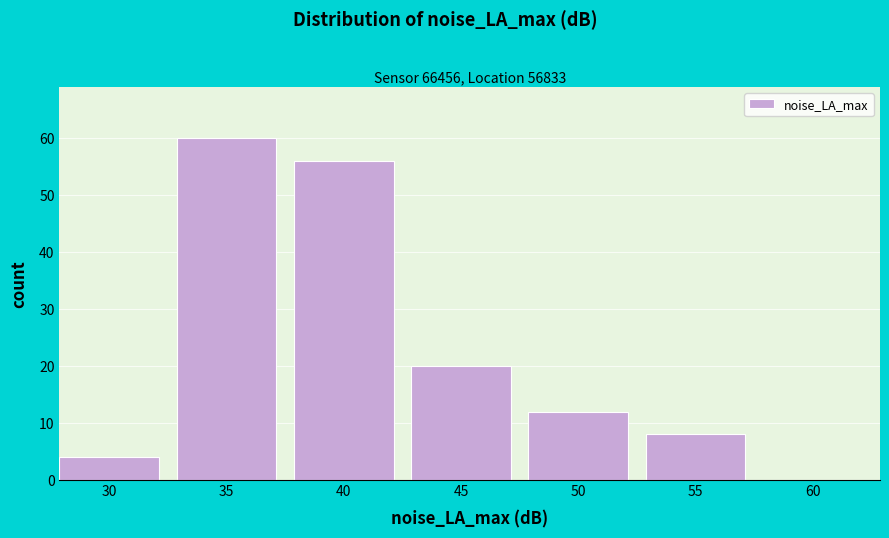

Reading left to right, extract all data points from this chart.

30=4	35=60	40=56	45=20	50=12	55=8	60=0